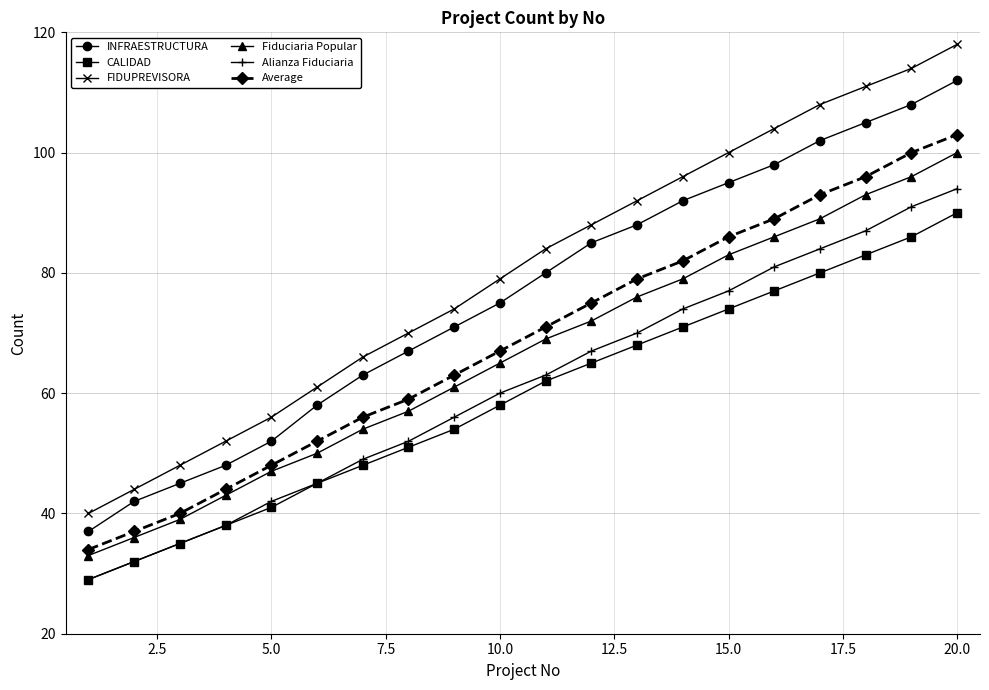

Reading left to right, list all the values displayed in this chart.

INFRAESTRUCTURA: 37	42	45	48	52	58	63	67	71	75	80	85	88	92	95	98	102	105	108	112
CALIDAD: 29	32	35	38	41	45	48	51	54	58	62	65	68	71	74	77	80	83	86	90
FIDUPREVISORA: 40	44	48	52	56	61	66	70	74	79	84	88	92	96	100	104	108	111	114	118
Fiduciaria Popular: 33	36	39	43	47	50	54	57	61	65	69	72	76	79	83	86	89	93	96	100
Alianza Fiduciaria: 29	32	35	38	42	45	49	52	56	60	63	67	70	74	77	81	84	87	91	94
Average: 34	37	40	44	48	52	56	59	63	67	71	75	79	82	86	89	93	96	100	103